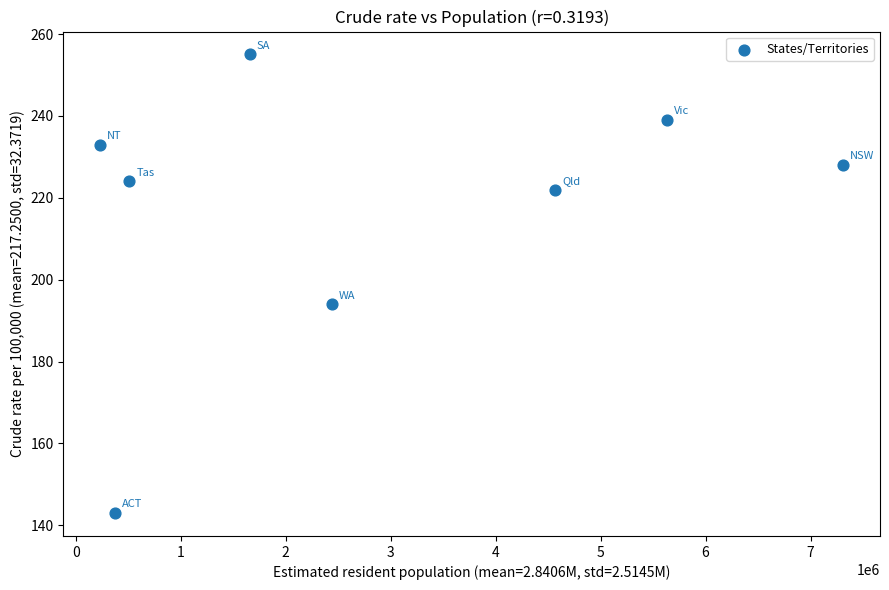

What is the average X value?

2840638